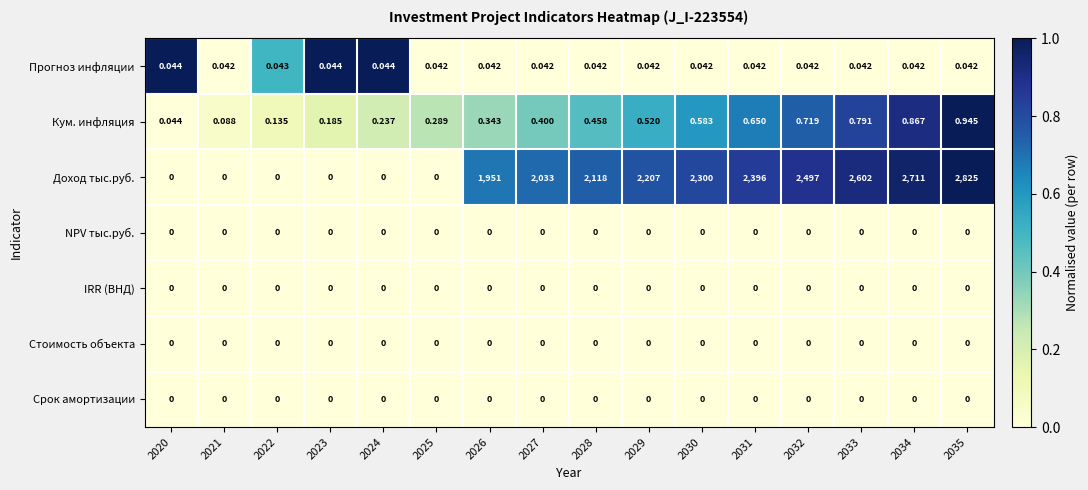

How many categories are shown in the chart?

16